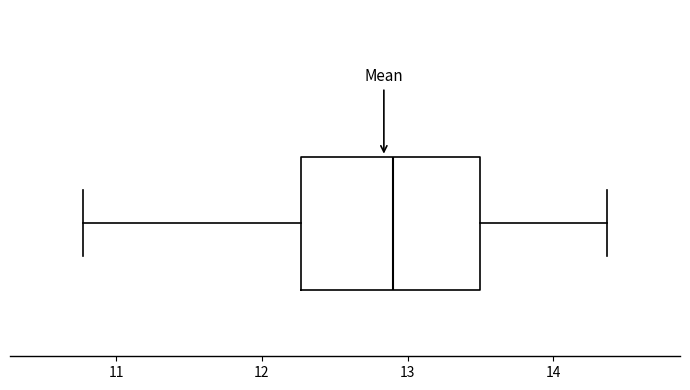

Where does the left whisker of the box end on the x-axis? The values are not printed on the chart, so give them approximately, as read against the axis.

10.8